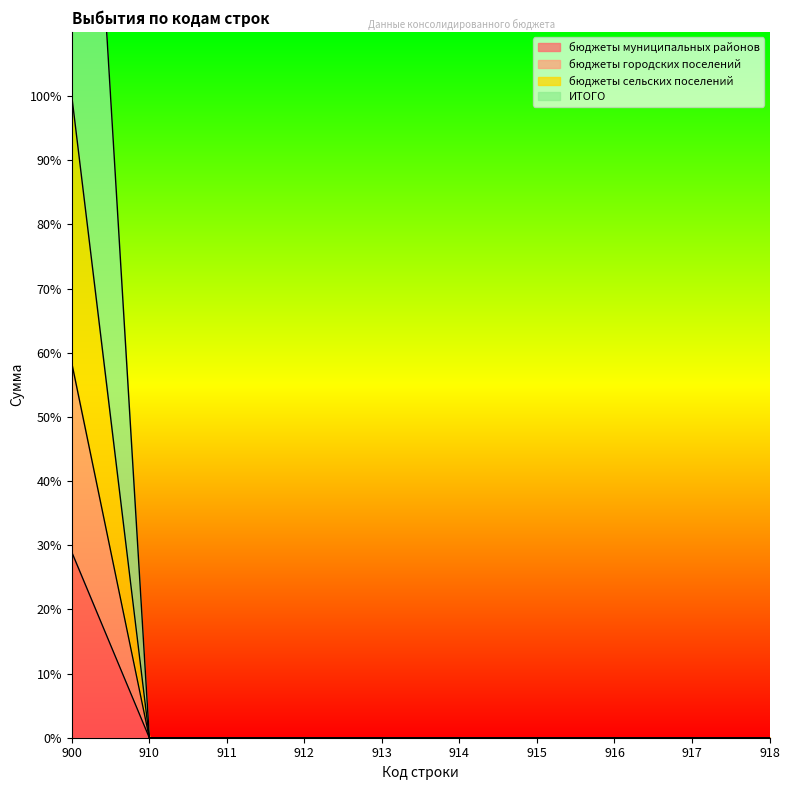

List the labels in order of бюджеты сельских поселений value, largest first.

900, 910, 911, 912, 913, 914, 915, 916, 917, 918